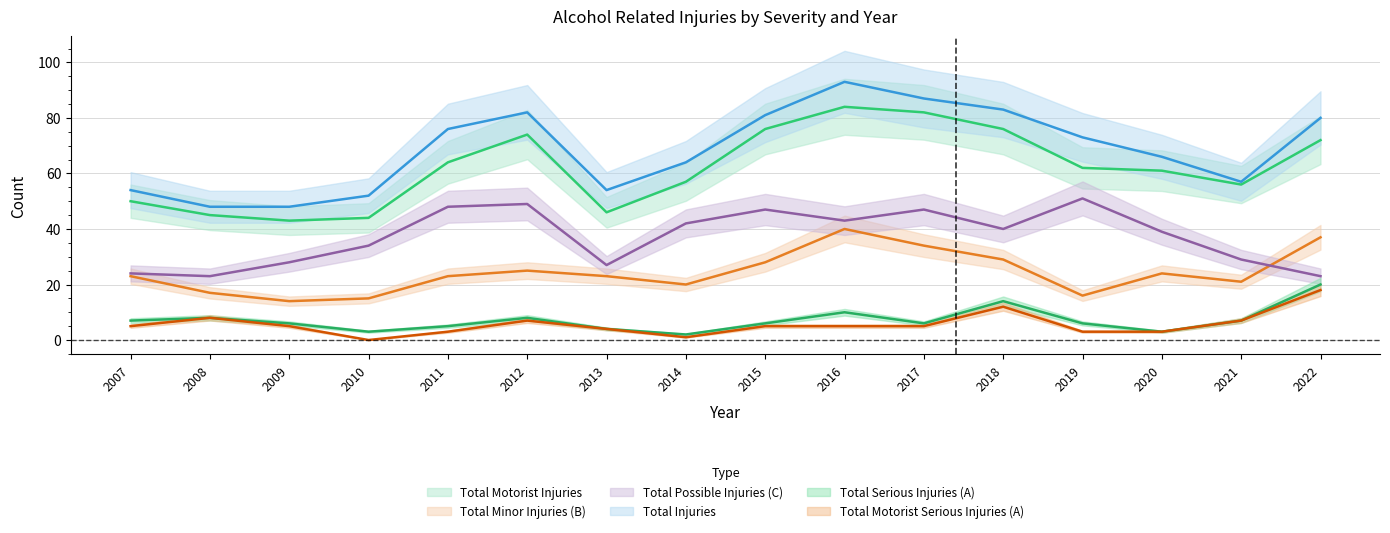

True or false: Total Motorist Injuries has a value of 82 at 2017.

True